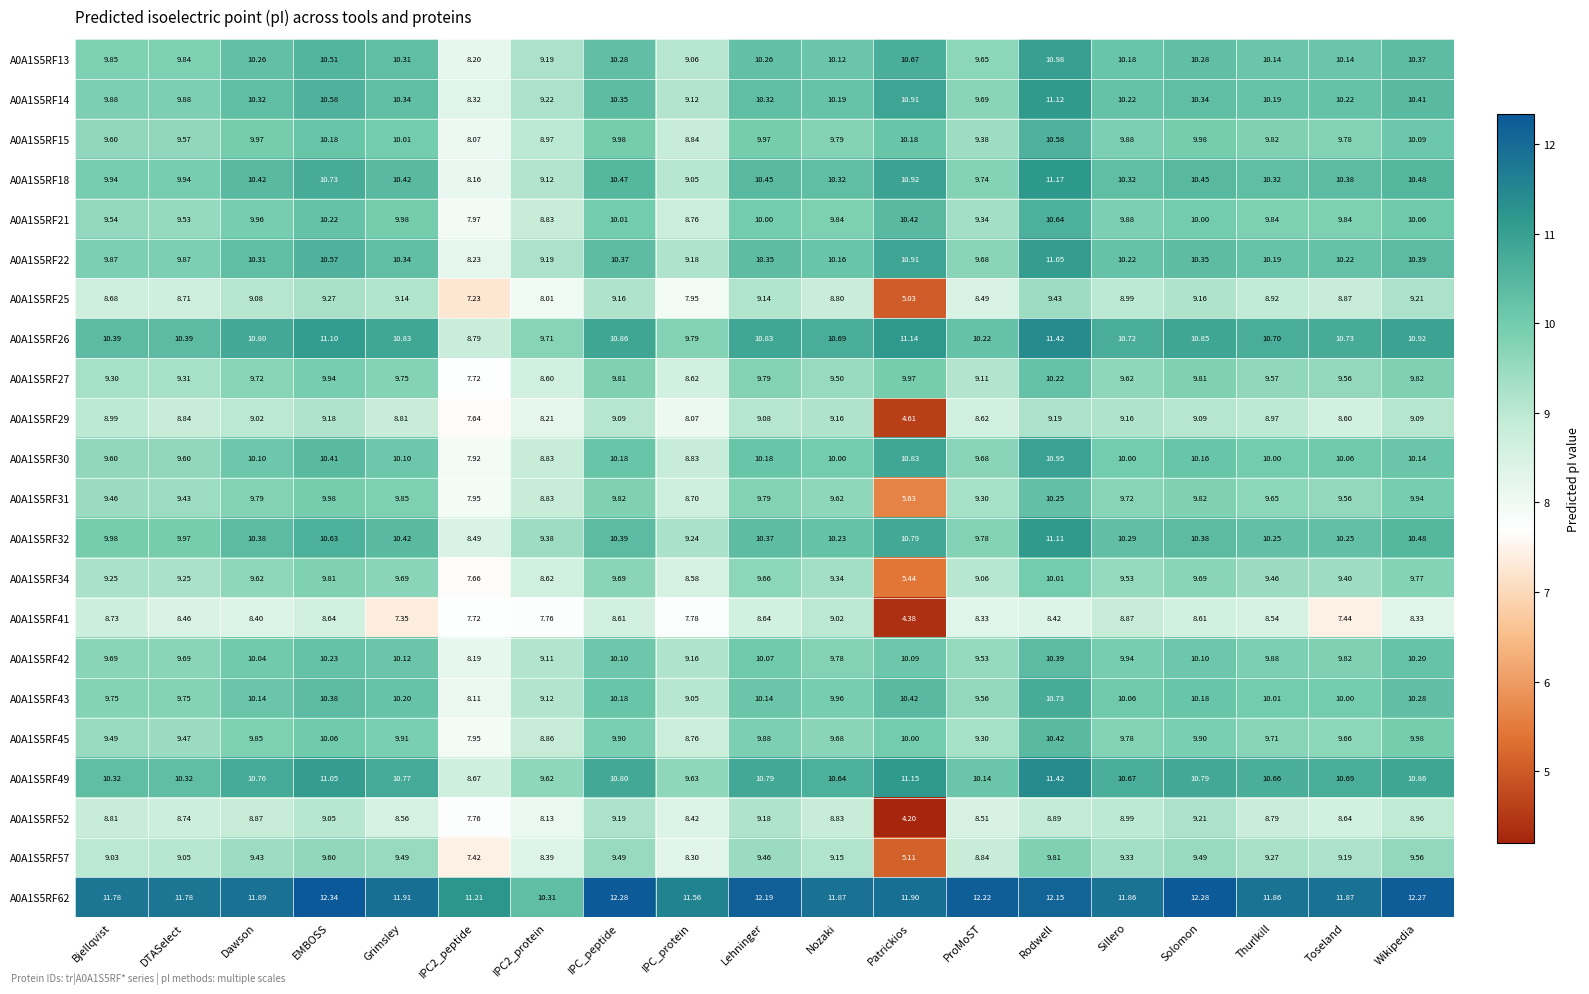

At which category does the chart reach its minimum across all series?

Patrickios